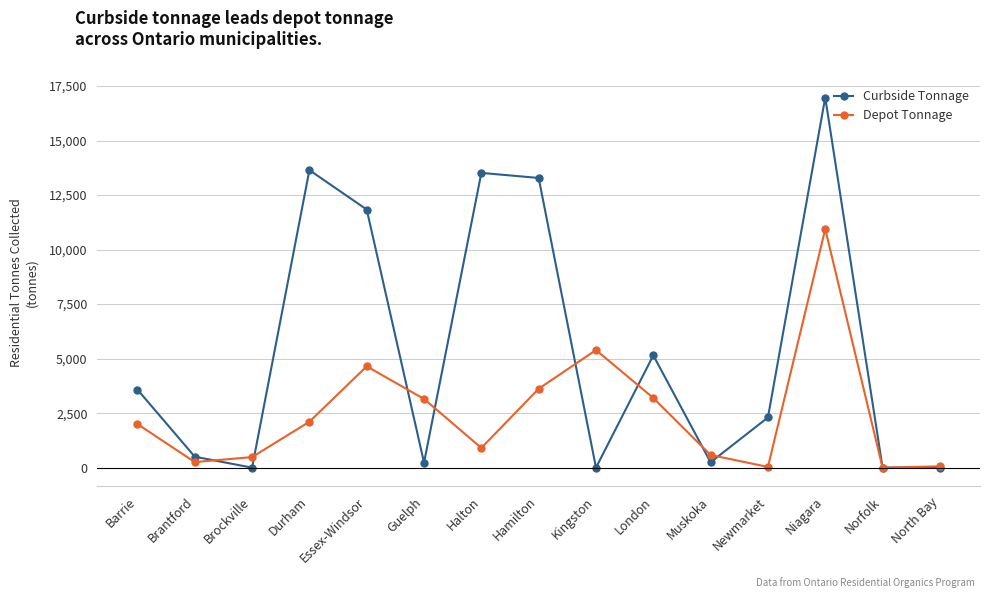

What is the greatest value displayed?

16977.0